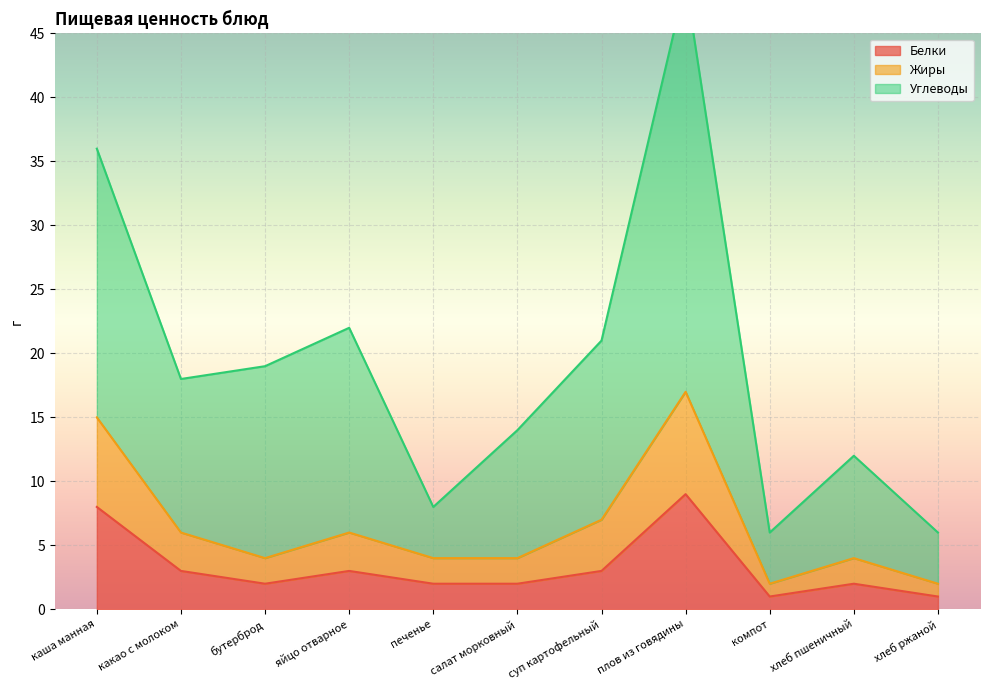

Between печенье and салат морковный, which series saw the biggest shift?

Углеводы